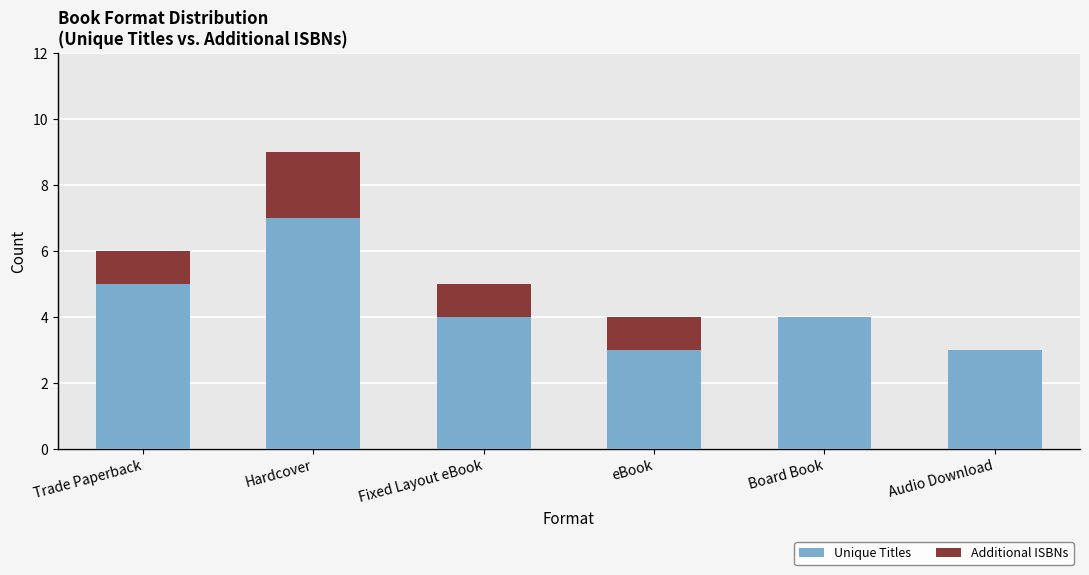

Reading left to right, list the values for the Unique Titles series.

Trade Paperback=5	Hardcover=7	Fixed Layout eBook=4	eBook=3	Board Book=4	Audio Download=3